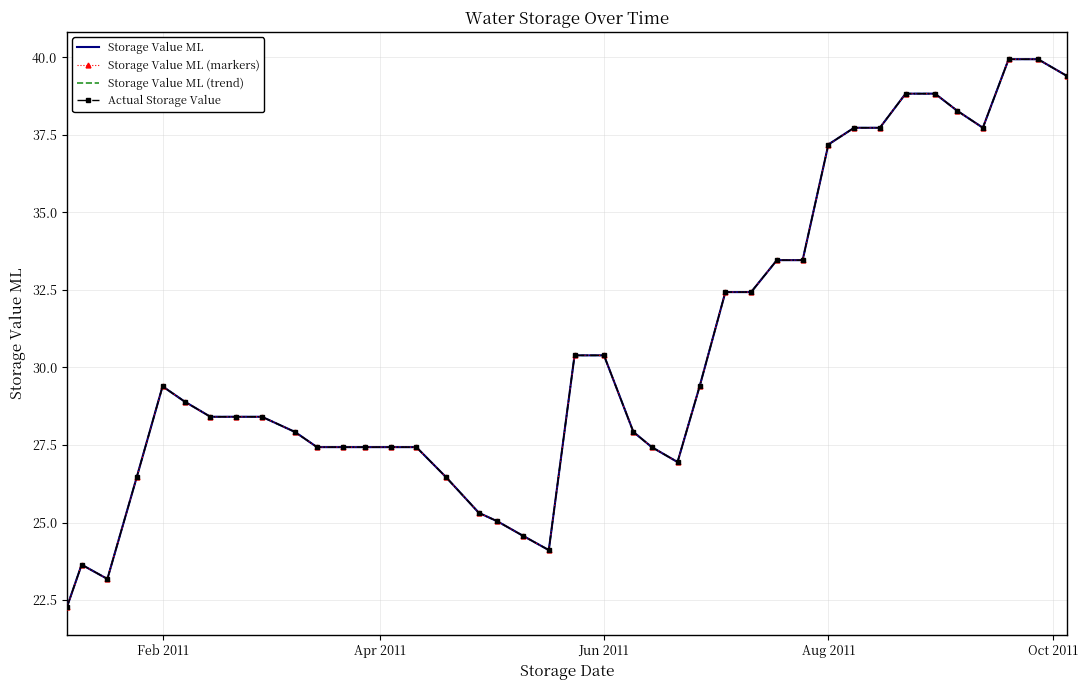

How many data points does each series have?

40